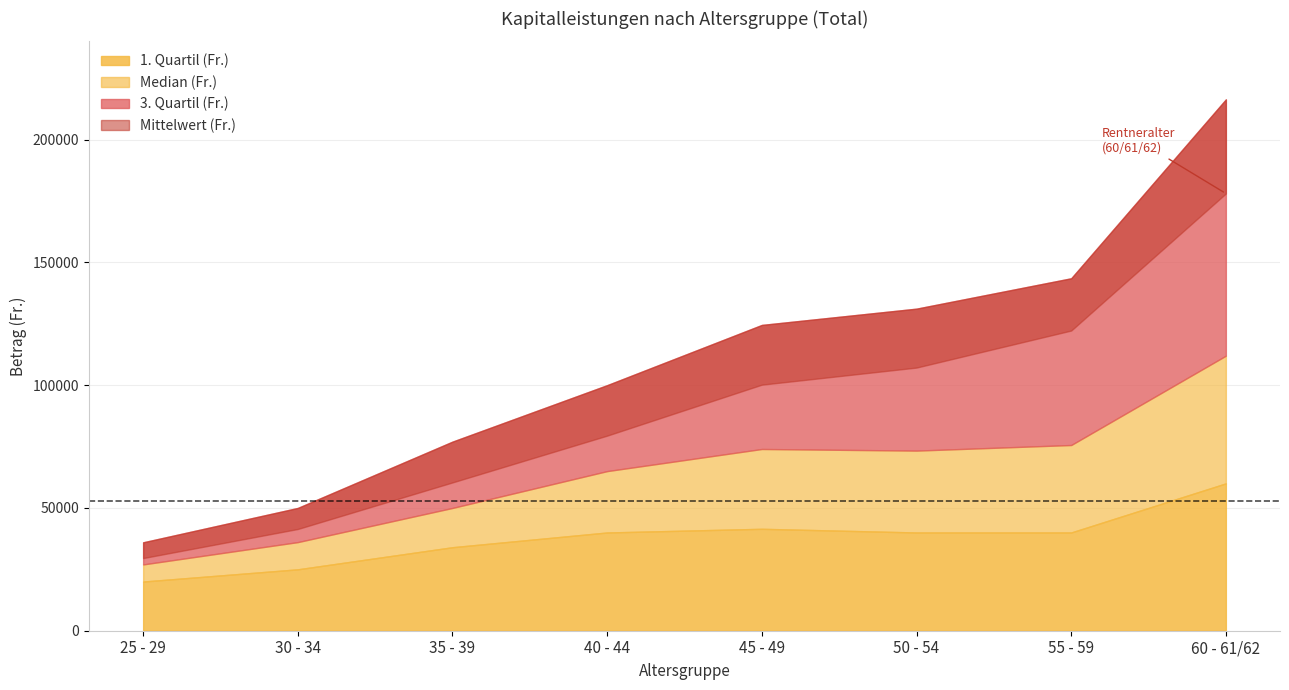

Rank the series by their maximum value, from highest to lowest.

3. Quartil (Fr.), Mittelwert (Fr.), Median (Fr.), 1. Quartil (Fr.)